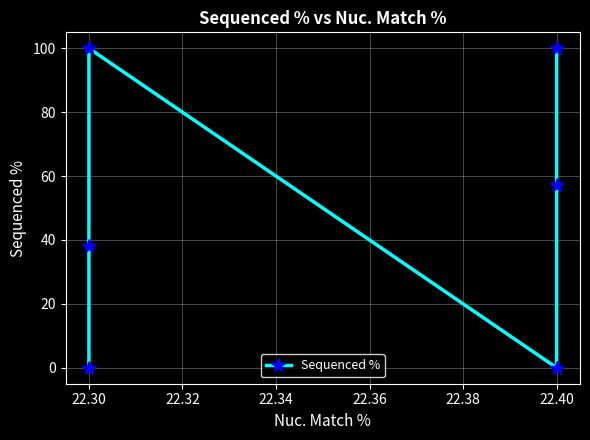

True or false: the data shows 155.8 at 22.30.

False